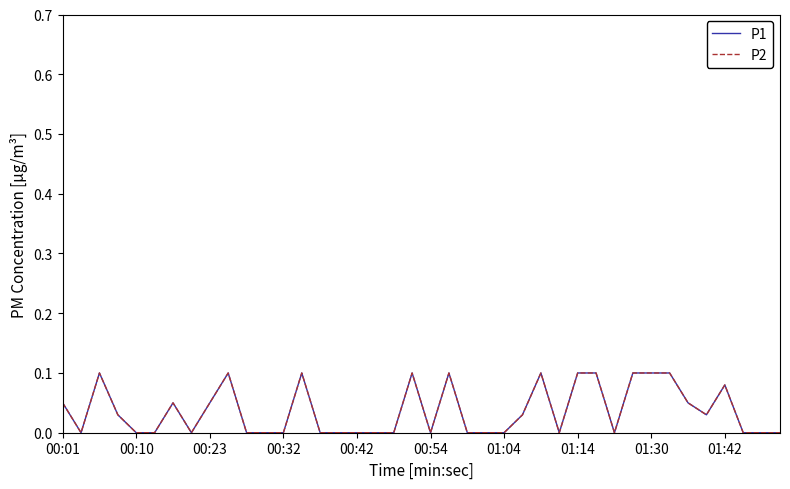

Which series has the widest spread of values?

P1